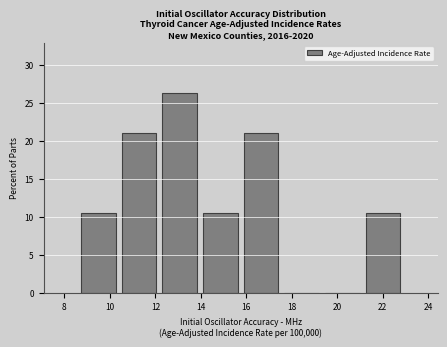

Reading left to right, transcribe this chart: for each bar, give the range it covers on the x-axis and its height. Neither the bar edges nor the heights are printed on the chart, so give them approximately, as read against the axes.

8.6 to 10.4: 10.5
10.4 to 12.2: 21.0
12.2 to 14.0: 26.5
14.0 to 15.8: 10.5
15.8 to 17.6: 21.0
17.6 to 19.4: 0
19.4 to 21.2: 0
21.2 to 23.0: 10.5